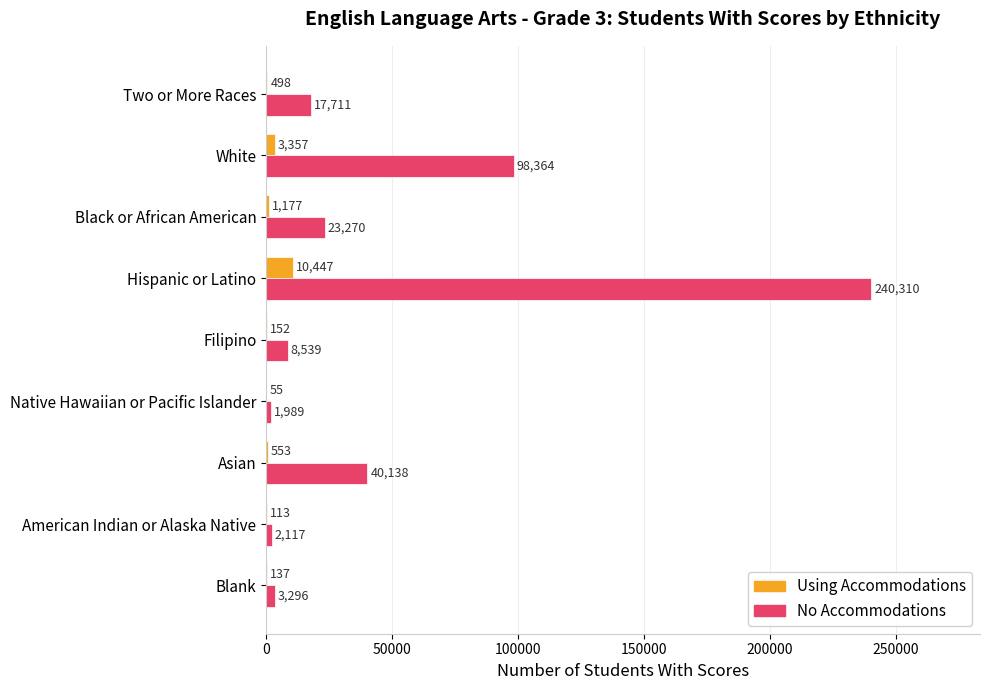

At which label is No Accommodations closest to 121149?

White